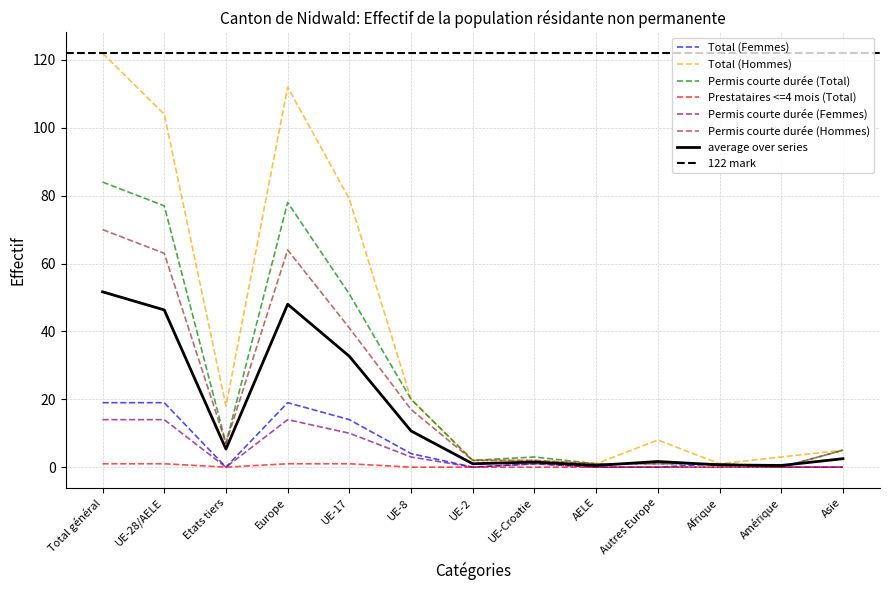

Is this an area chart (filled region under the line)?

No